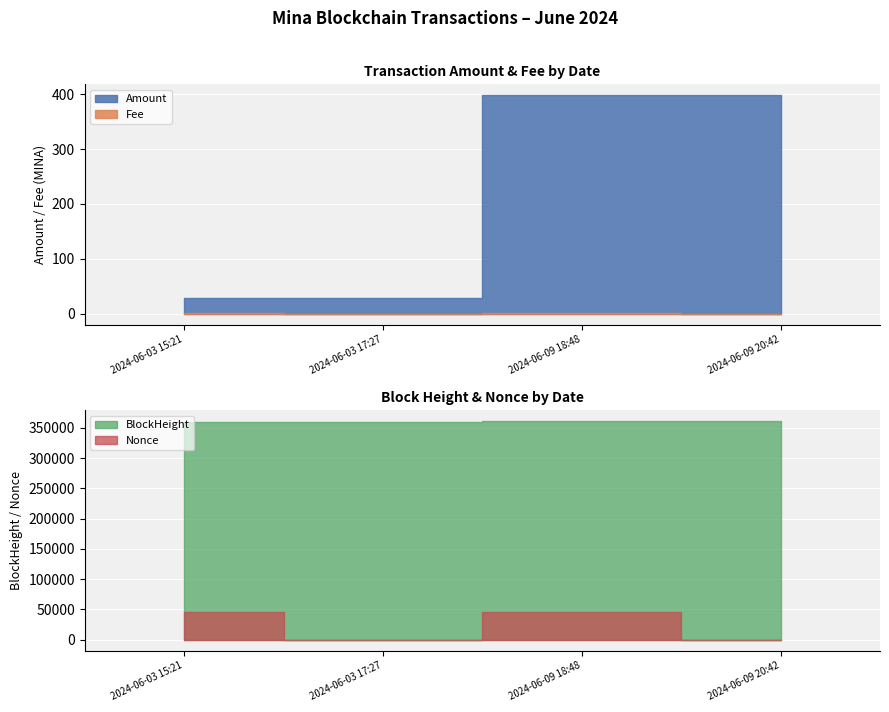

What are all the series names shown in the legend?

Amount, Fee, BlockHeight, Nonce